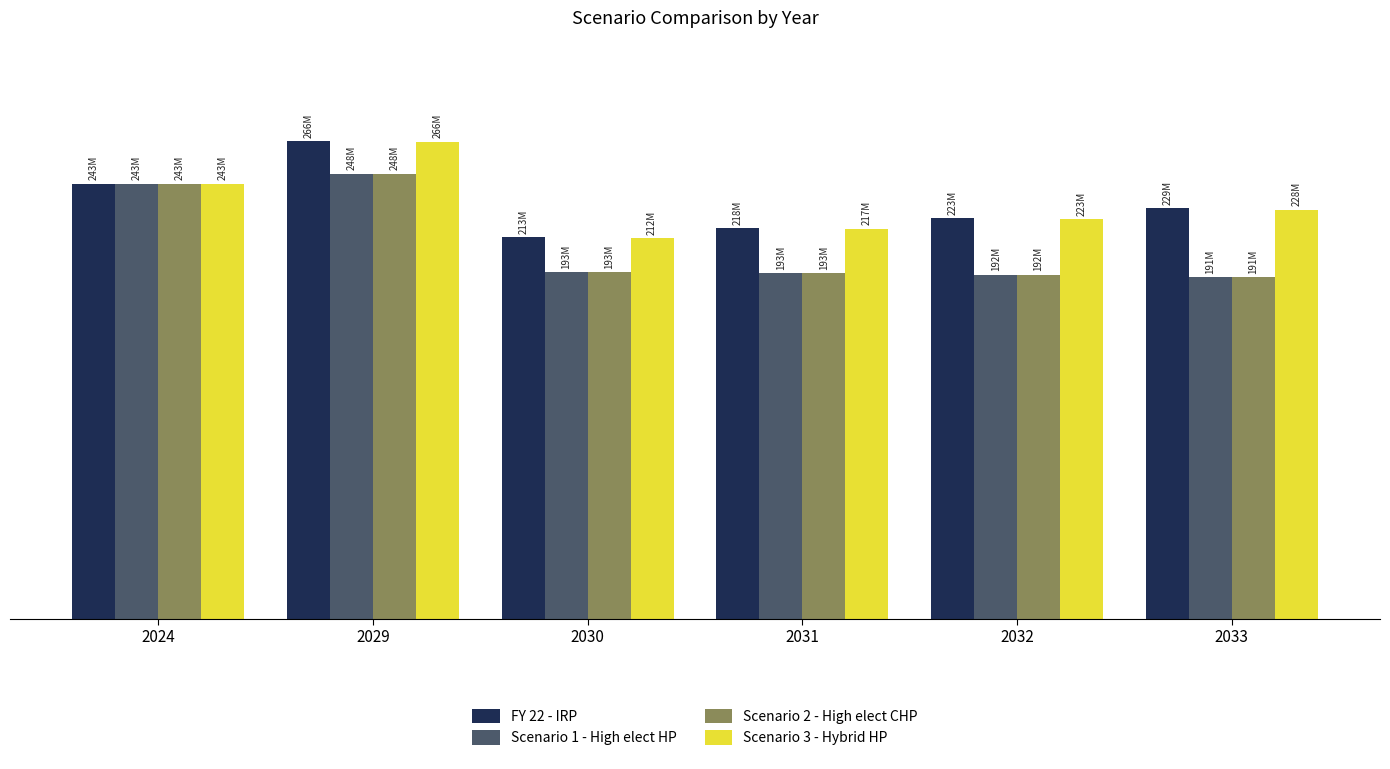

At which category does the chart reach its minimum across all series?

2033